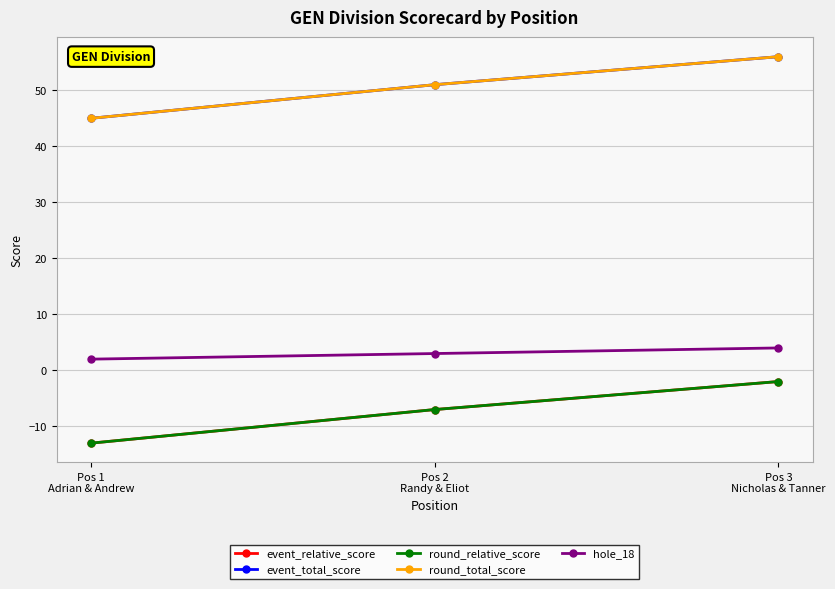

Does the chart have visible grid lines?

Yes